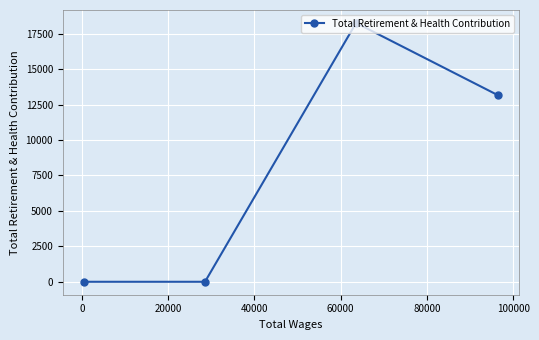

What is the value of the 2nd point from the left?

0